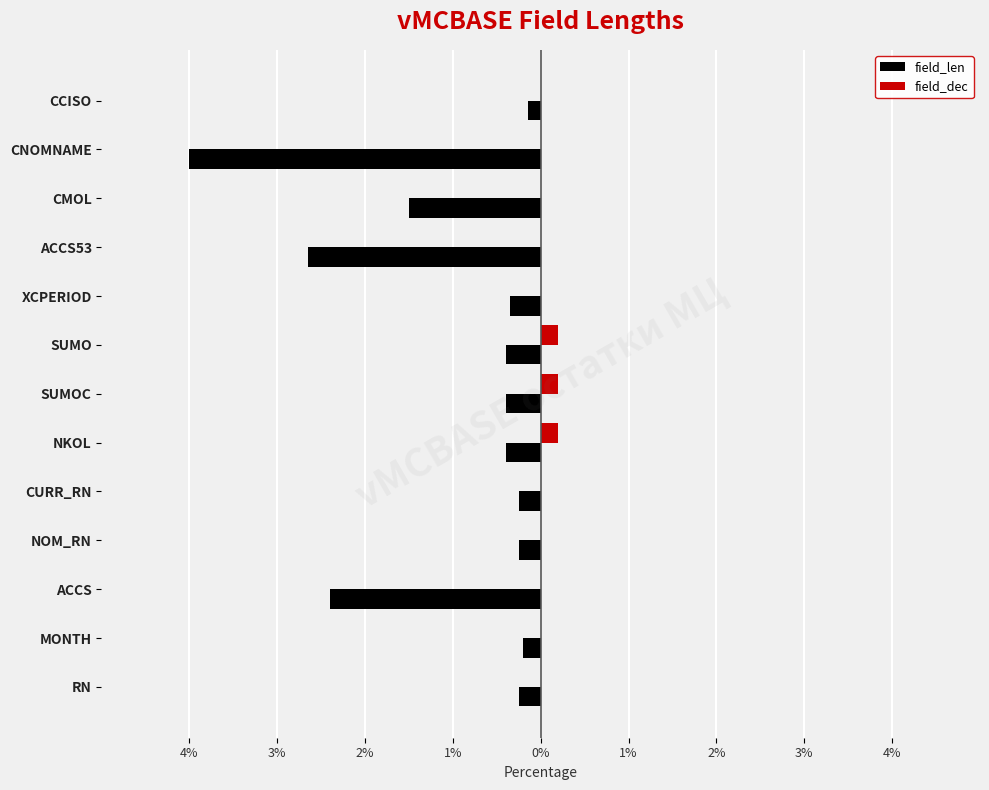

What are all the series names shown in the legend?

field_len, field_dec